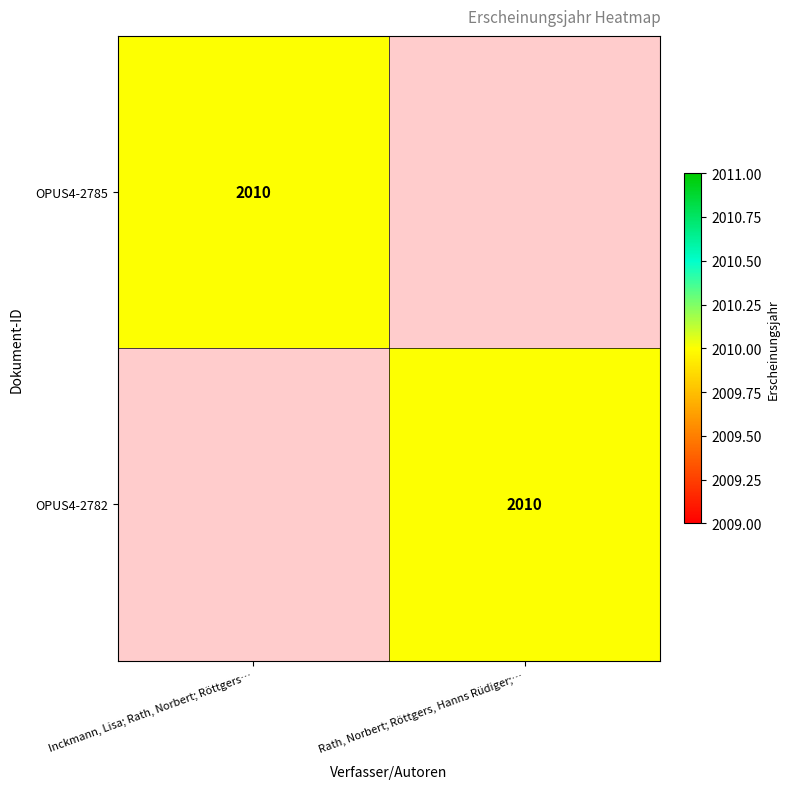

True or false: OPUS4-2785 has a value of 2010 at Inckmann, Lisa; Rath, Norbert; Röttgers….

True